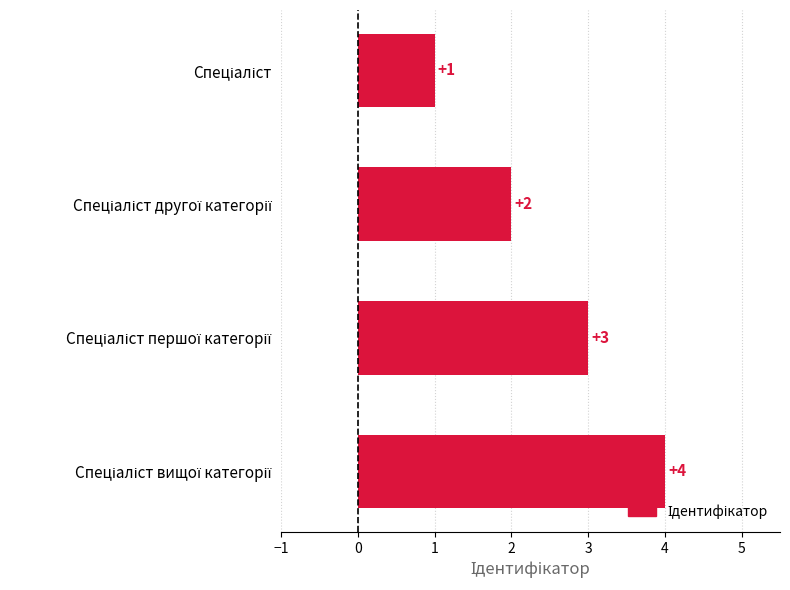

Count the number of data series in this chart.

1